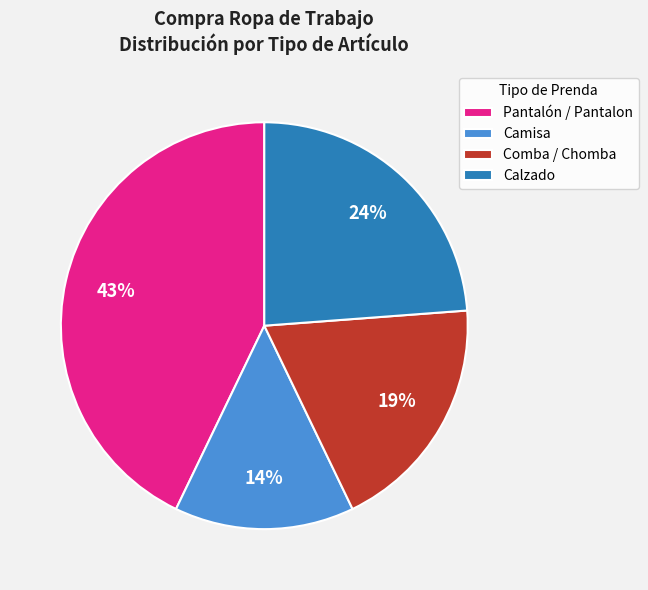

Does Calzado account for over 50% of the chart?

No